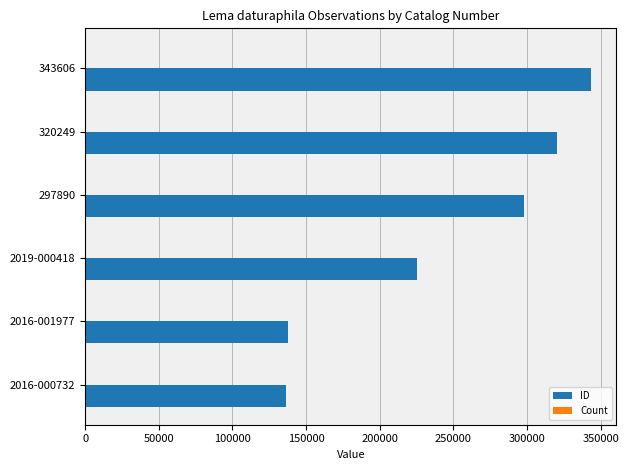

Between 297890 and 343606, which series saw the biggest shift?

ID